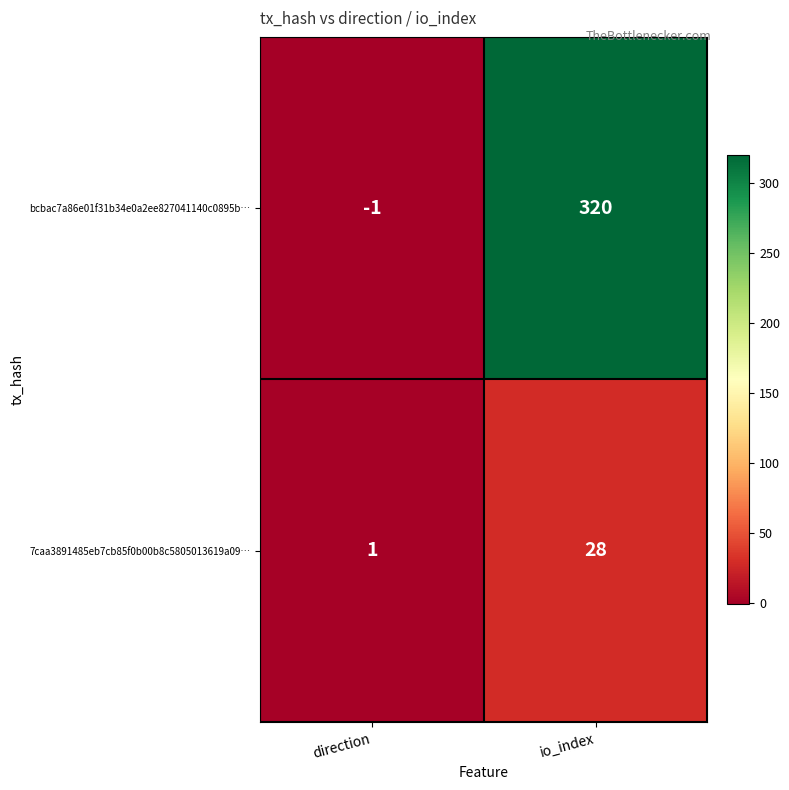

Which series has the widest spread of values?

bcbac7a86e01f31b34e0a2ee827041140c0895b…